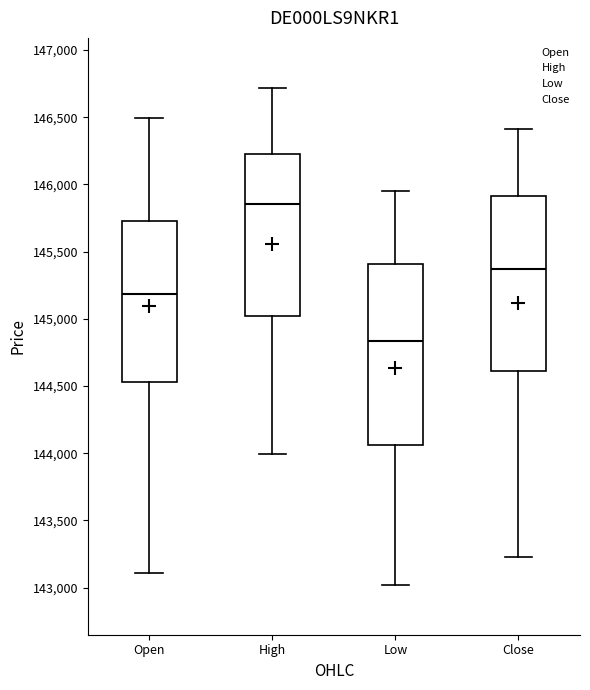

Reading left to right, read every box against the y-axis: the position of its median line, the range the box covers, and the ends of its whiskers. The values are not printed on the chart, so give them approximately, as read against the axis.

Open: median 145200, box 144550 to 145750, whiskers 143100 to 146500
High: median 145850, box 145000 to 146250, whiskers 144000 to 146700
Low: median 144850, box 144050 to 145400, whiskers 143000 to 145950
Close: median 145350, box 144600 to 145900, whiskers 143250 to 146400